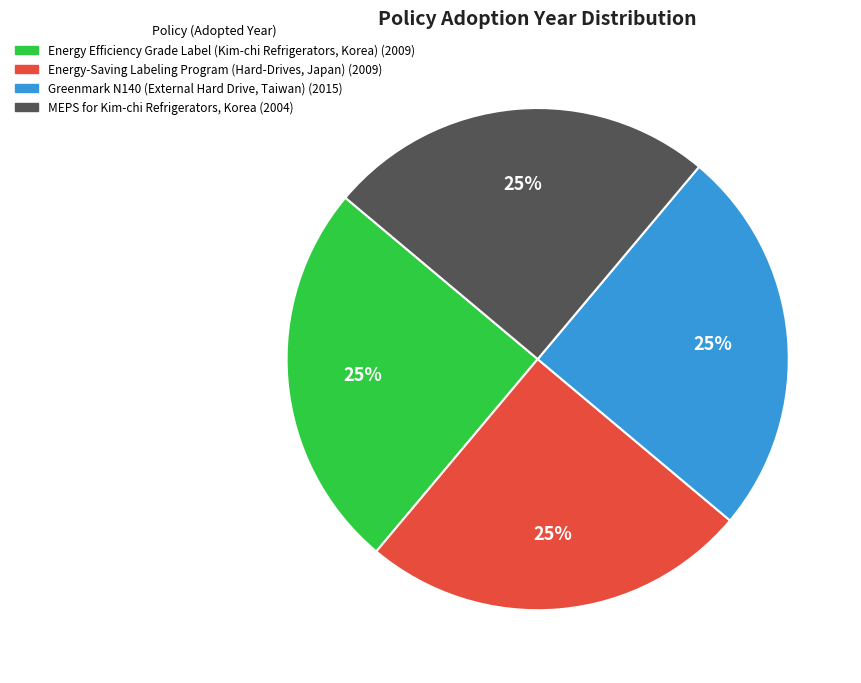

Does any single category account for the majority?

No